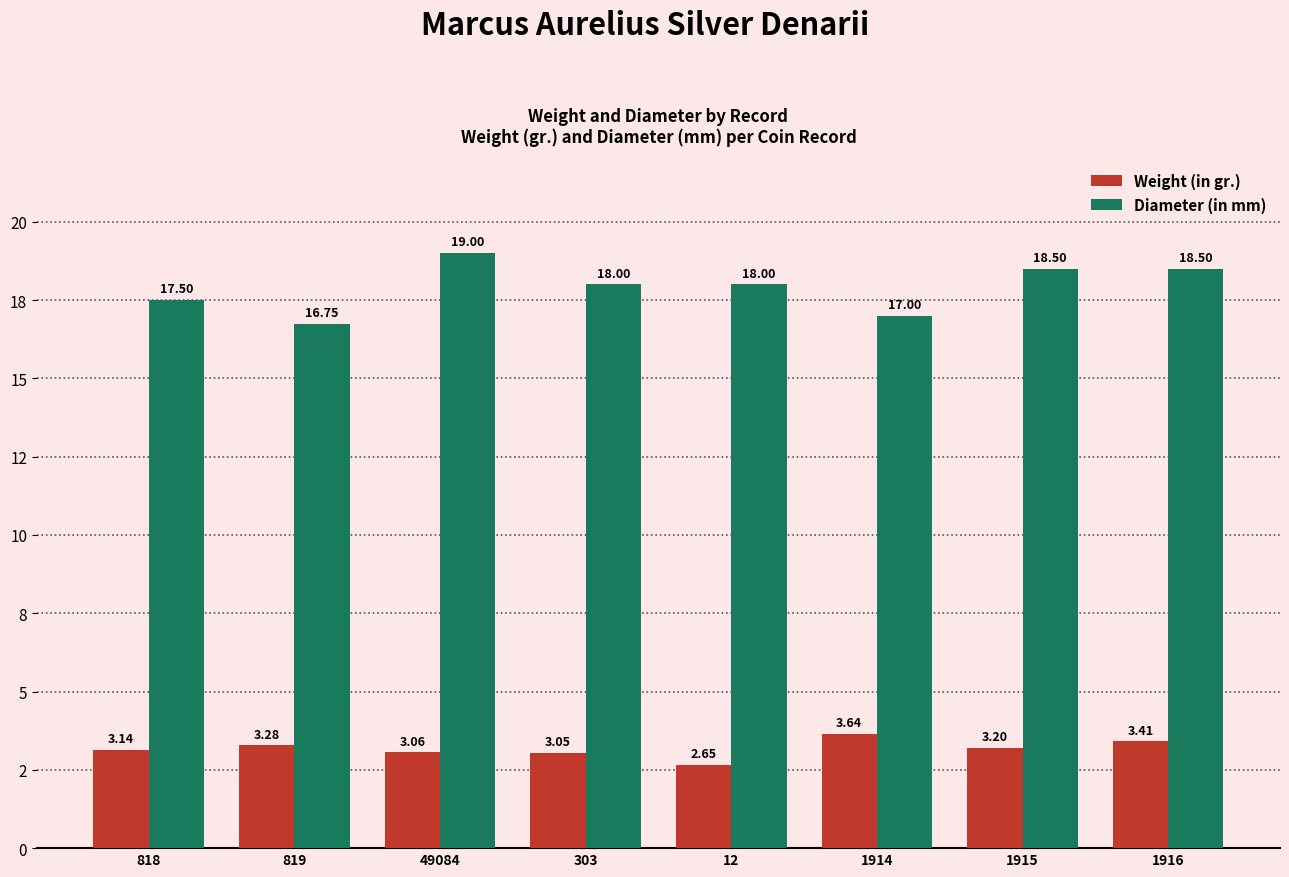

True or false: Diameter (in mm) has a value of 10.3 at 1916.

False